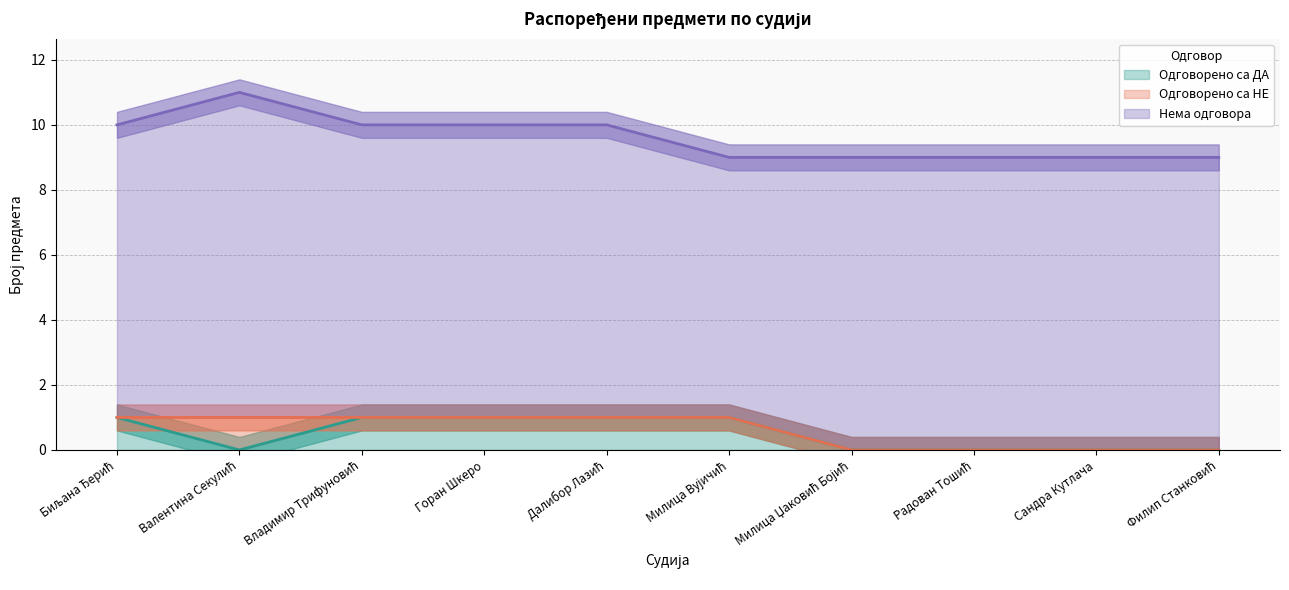

What is the sum of all Одговорено са ДА values?

5